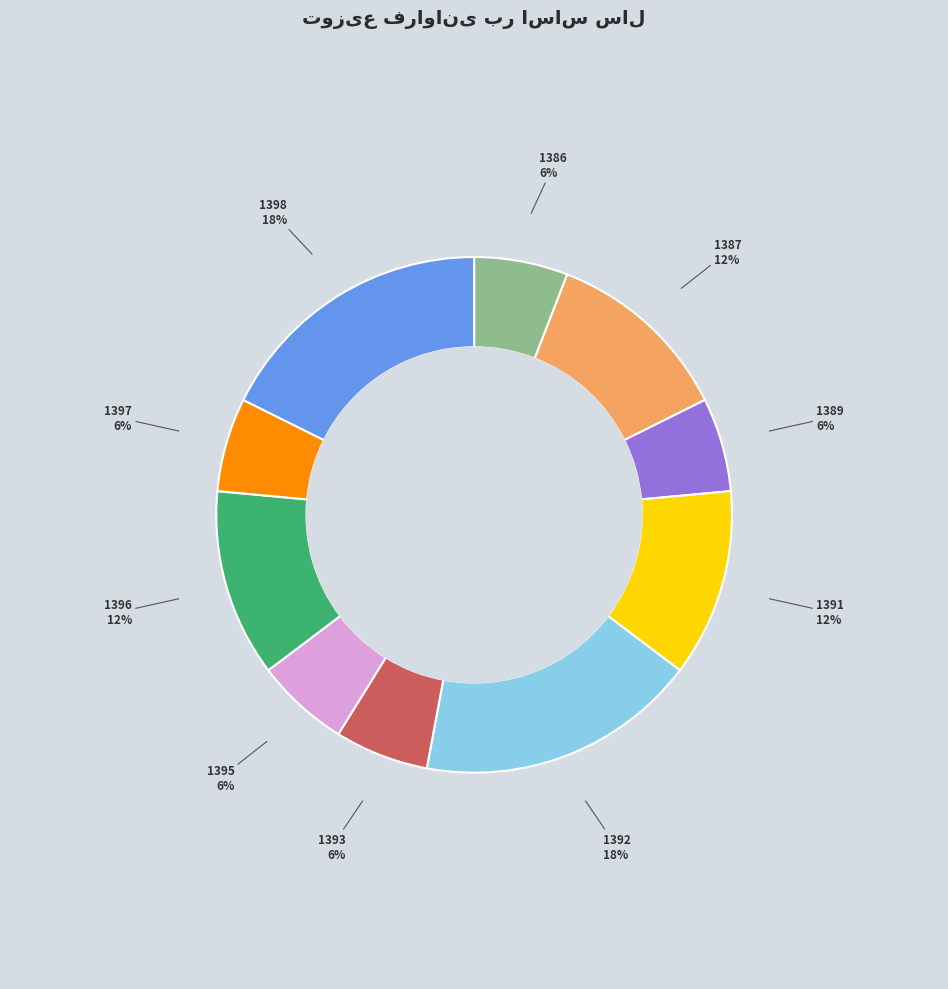

To the nearest percent, what is the average slice percentage?

10%